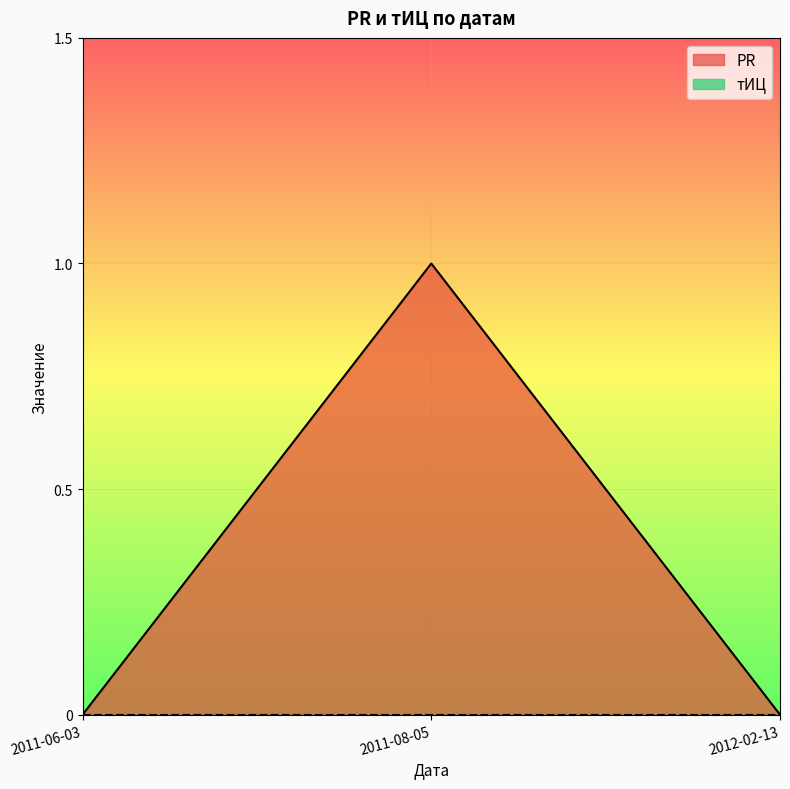

List the labels in order of value, largest first.

2011-08-05, 2011-06-03, 2012-02-13